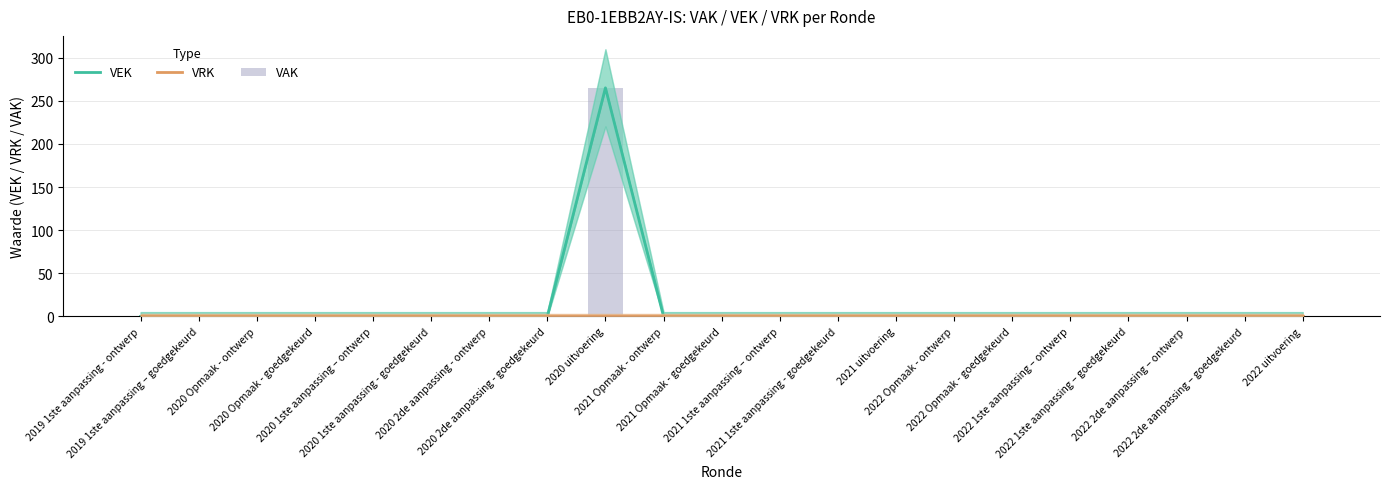

Is the value of VEK at 2020 1ste aanpassing - goedgekeurd greater than the value of VAK at 2021 uitvoering?

No